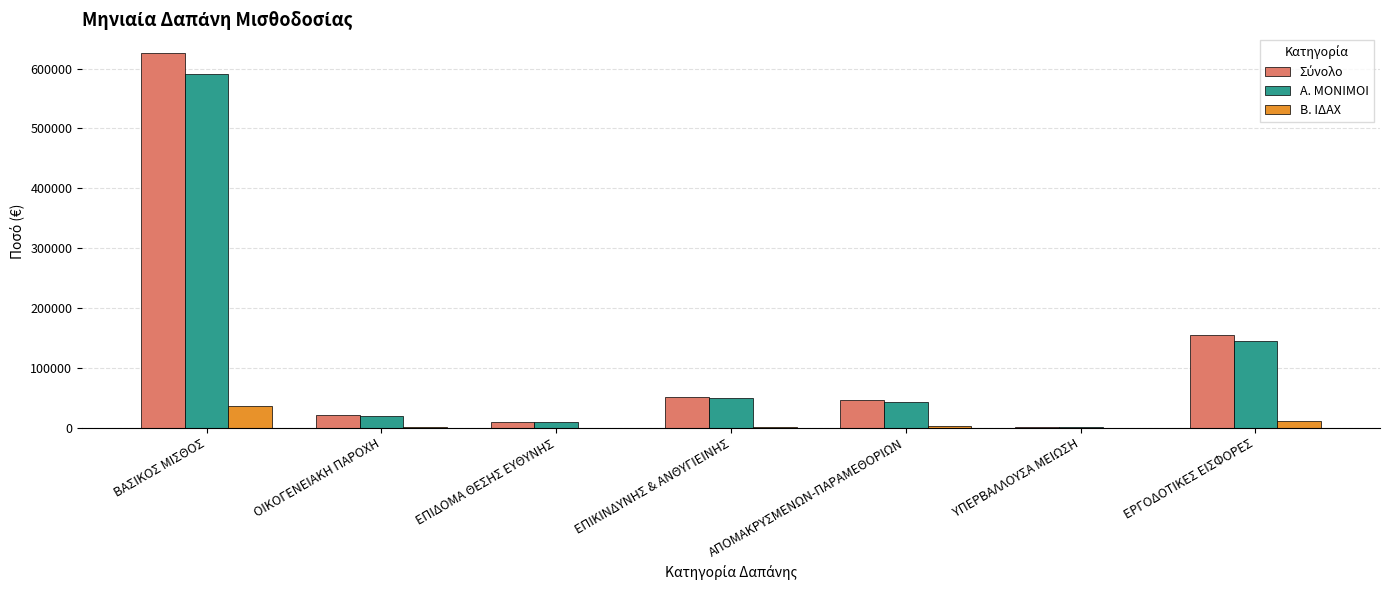

What is the spread (max minus min) of values at ΟΙΚΟΓΕΝΕΙΑΚΗ ΠΑΡΟΧΗ?

20196.7